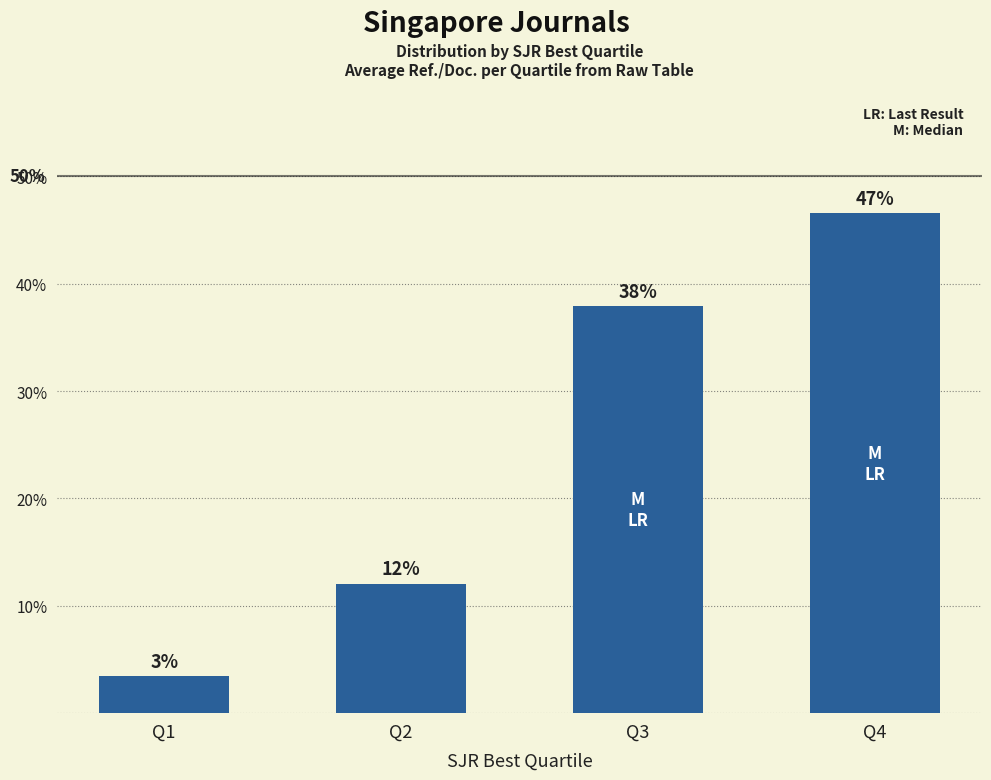

Reading left to right, transcribe all the data shown in this chart.

3.4	12.1	37.9	46.6